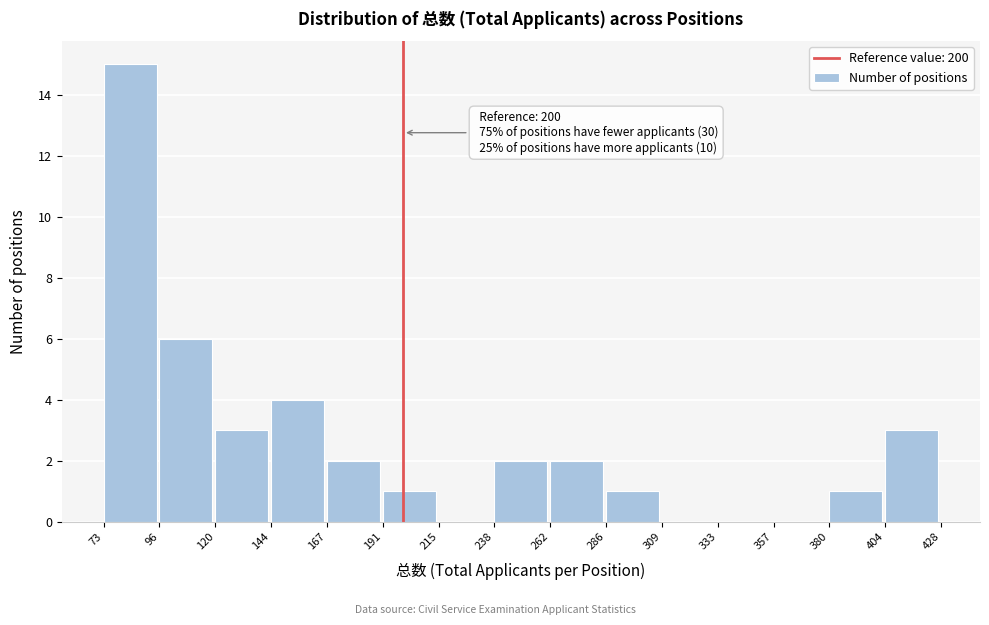

Which range on the x-axis has the tallest bar?

73 to 96